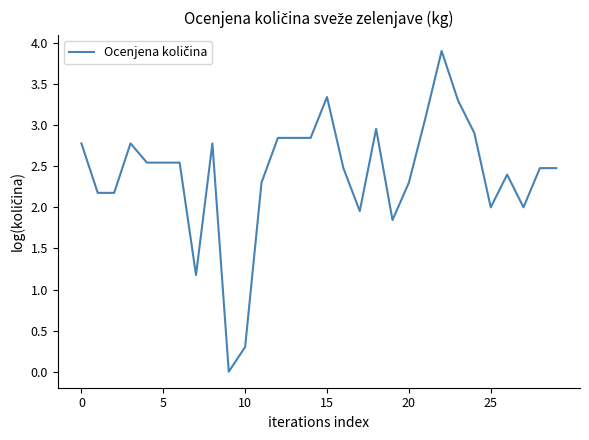

What is the maximum value shown in the chart?

3.9